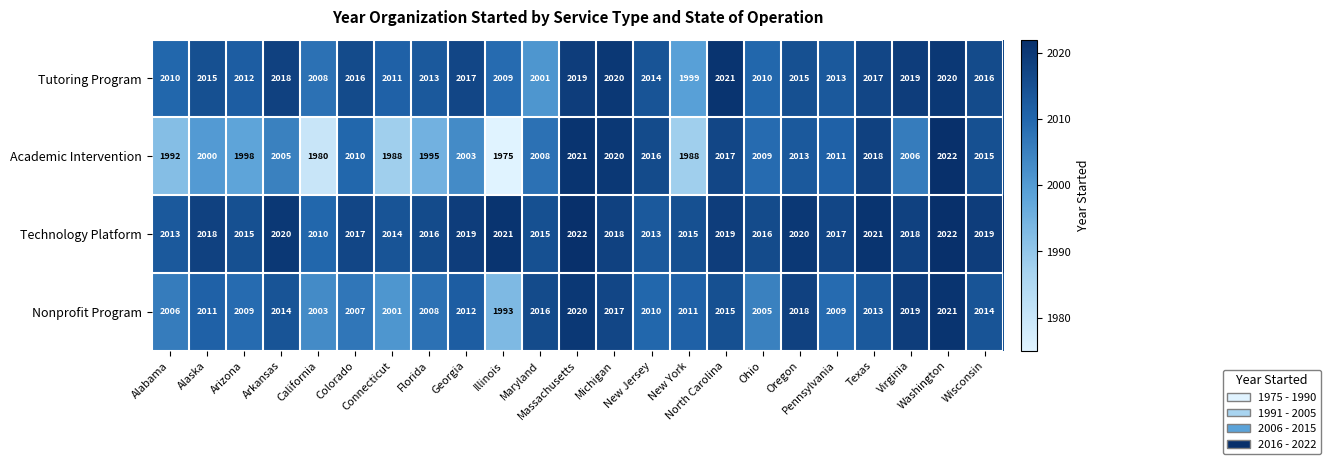

What is the highest value of the Tutoring Program series?

2021